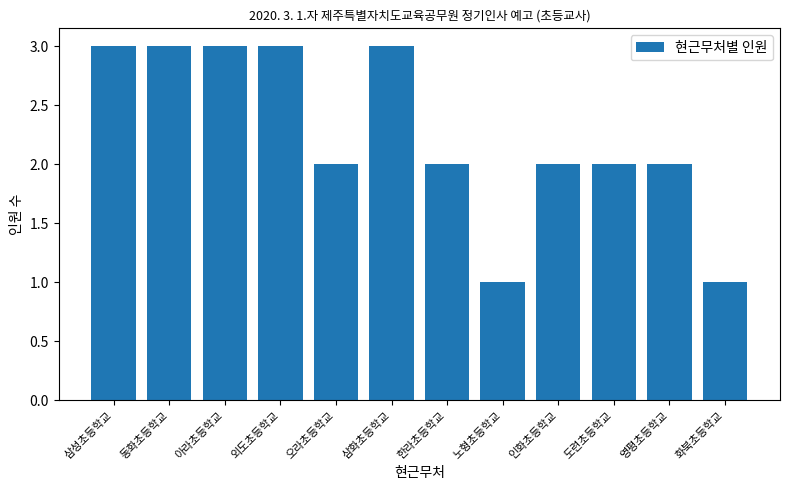

What is the label of the 9th bar from the left?

인화초등학교